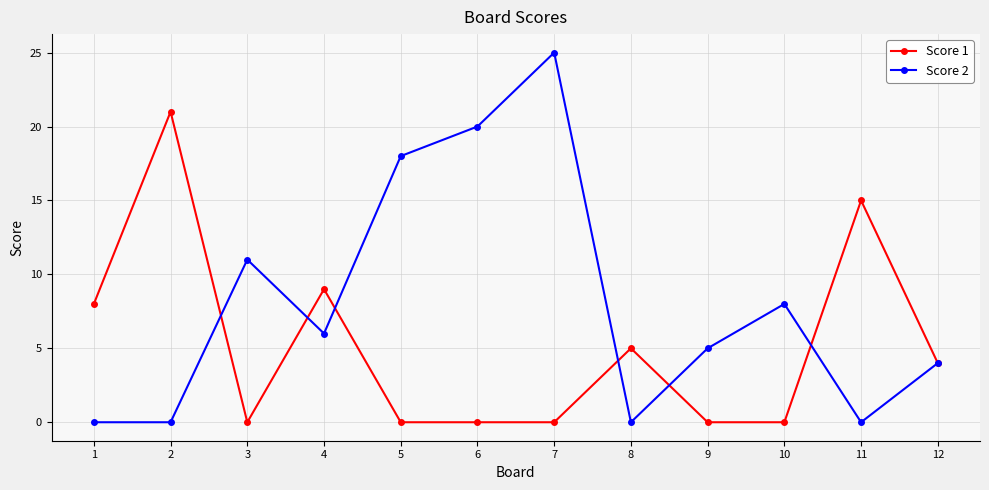

How many distinct data groups are displayed?

2